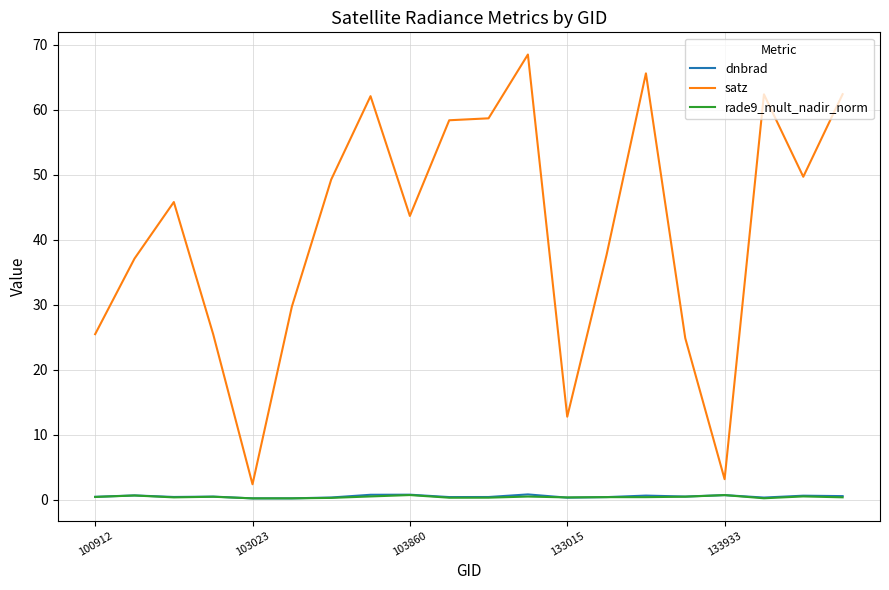

True or false: rade9_mult_nadir_norm and satz intersect in this chart.

False